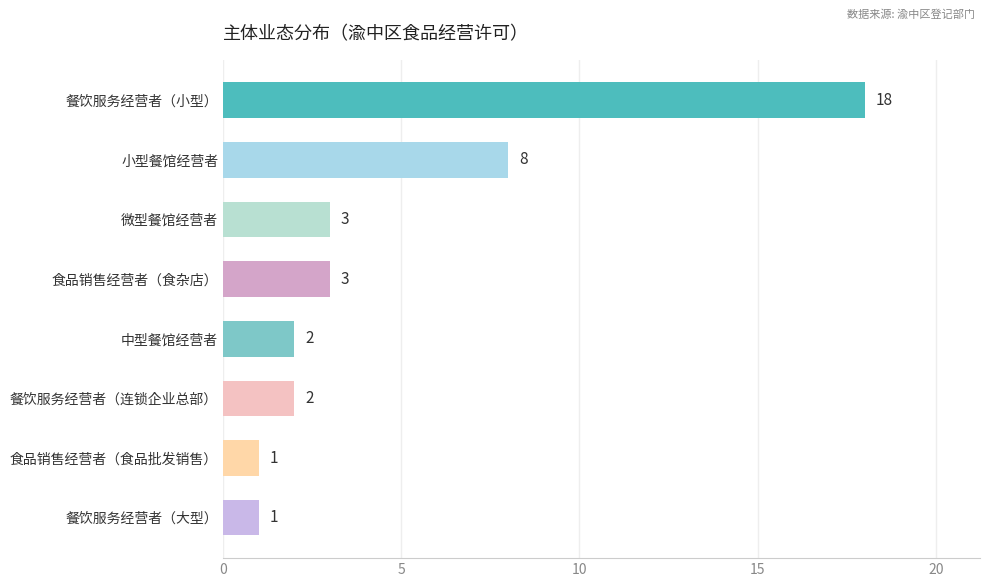

What is the maximum value shown in the chart?

18